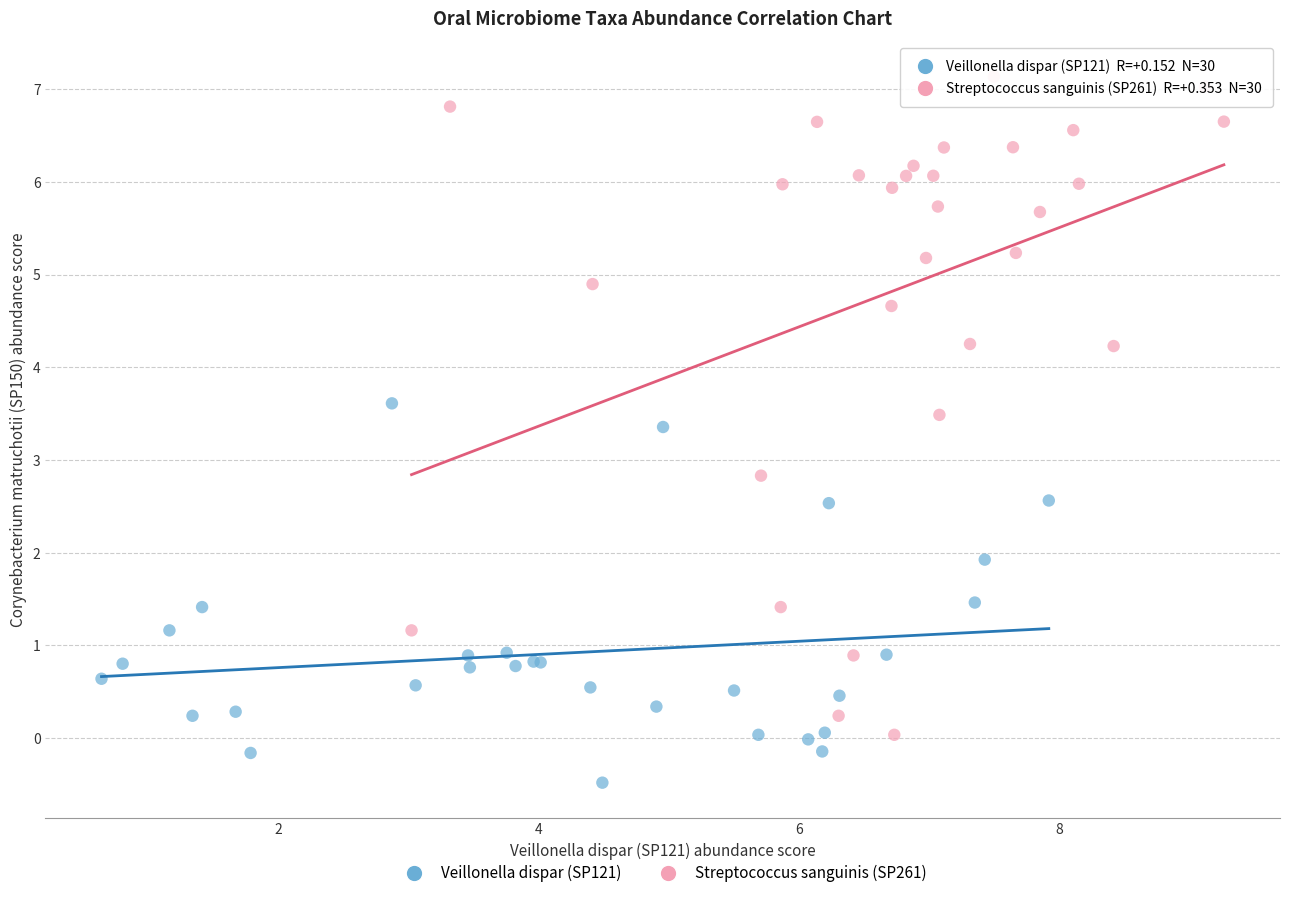

Which series reaches the maximum Y coordinate?

Streptococcus sanguinis (SP261)